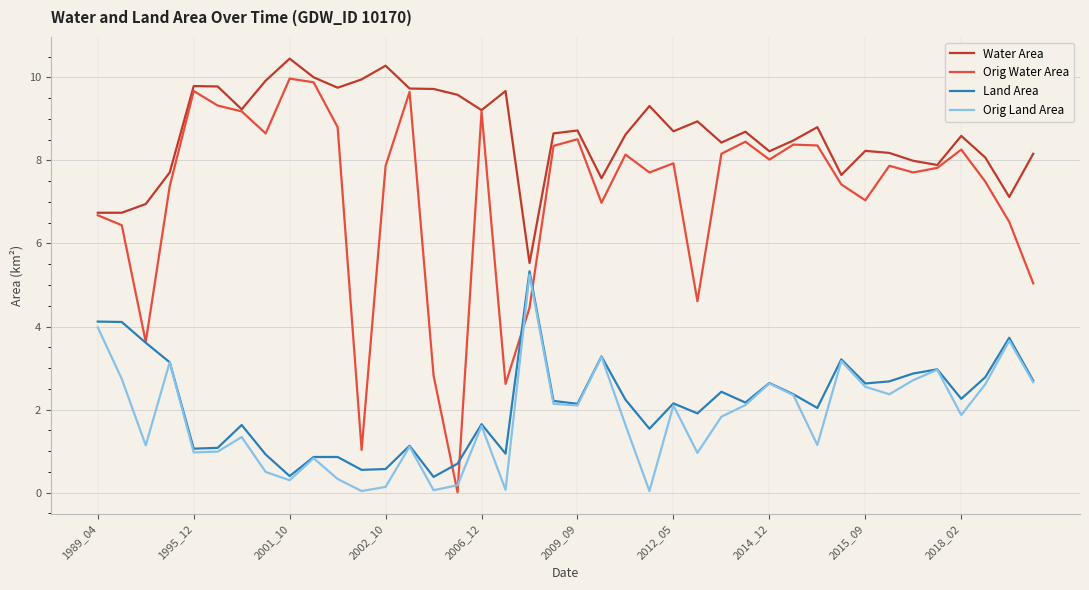

What is the highest value of the Land Area series?

5.3